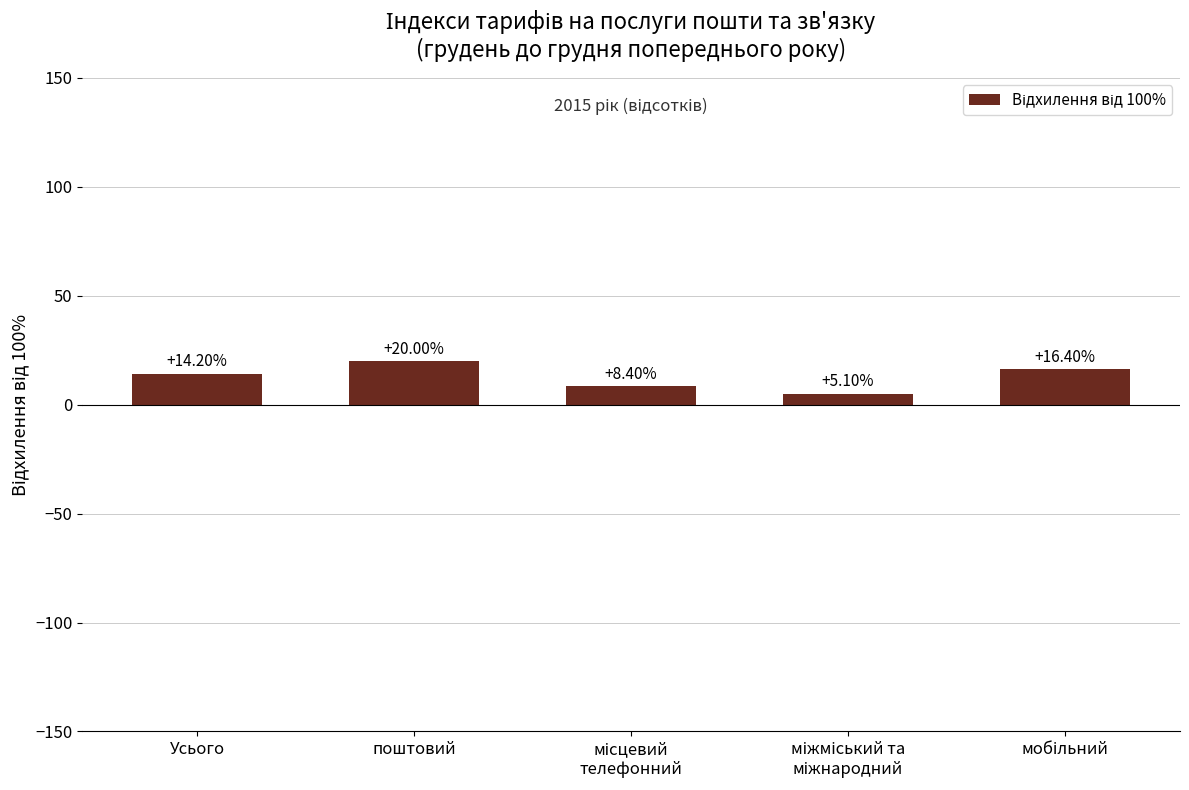

What is the average value?

12.8